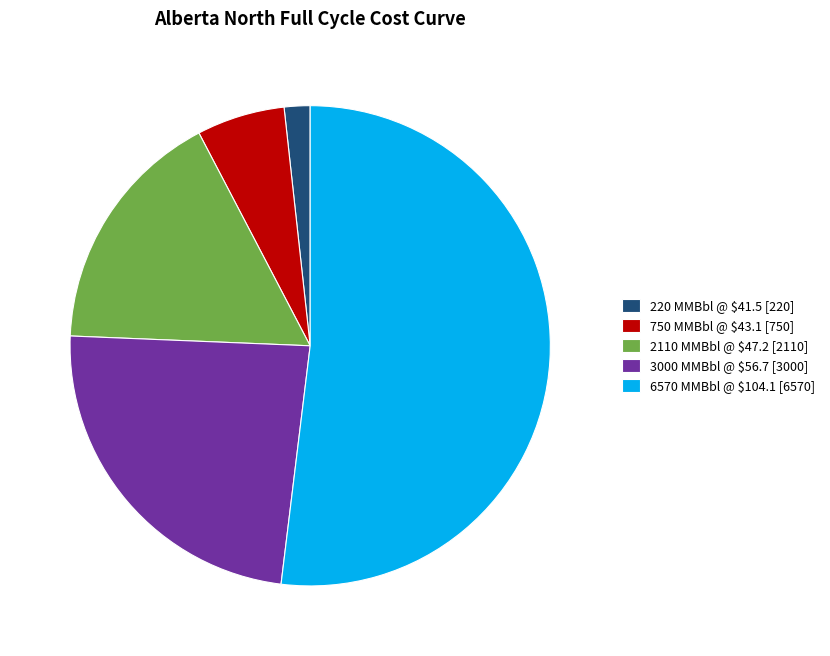

Is it true that 750 MMBbl @ $43.1 [750] is 20% of the pie?

False